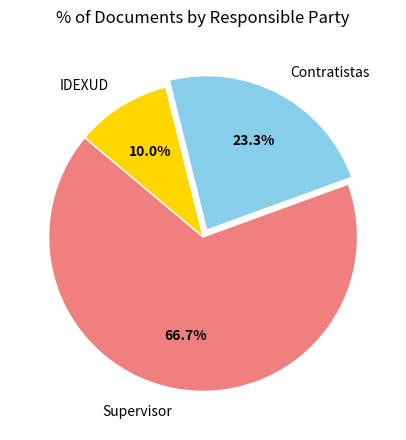

Rank the categories by value from lowest to highest.

IDEXUD, Contratistas, Supervisor